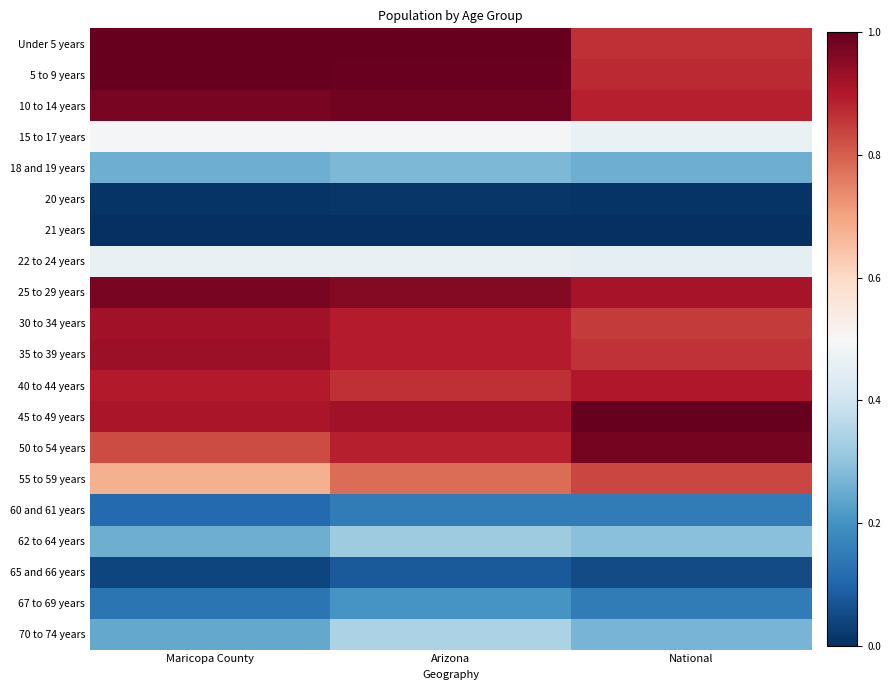

List the series in order of their peak value, lowest first.

21 years, 20 years, 65 and 66 years, 60 and 61 years, 67 to 69 years, 18 and 19 years, 62 to 64 years, 70 to 74 years, 22 to 24 years, 15 to 17 years, 55 to 59 years, 40 to 44 years, 30 to 34 years, 35 to 39 years, 25 to 29 years, 50 to 54 years, 10 to 14 years, 5 to 9 years, Under 5 years, 45 to 49 years